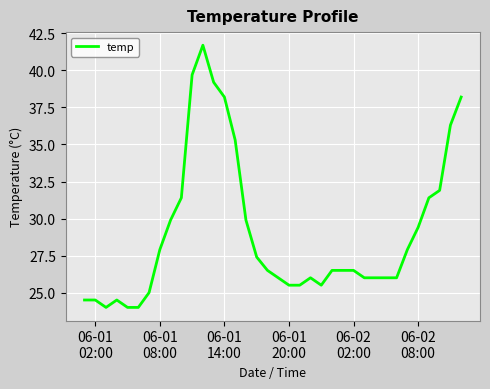

What is the difference between the maximum and minimum values?

17.7